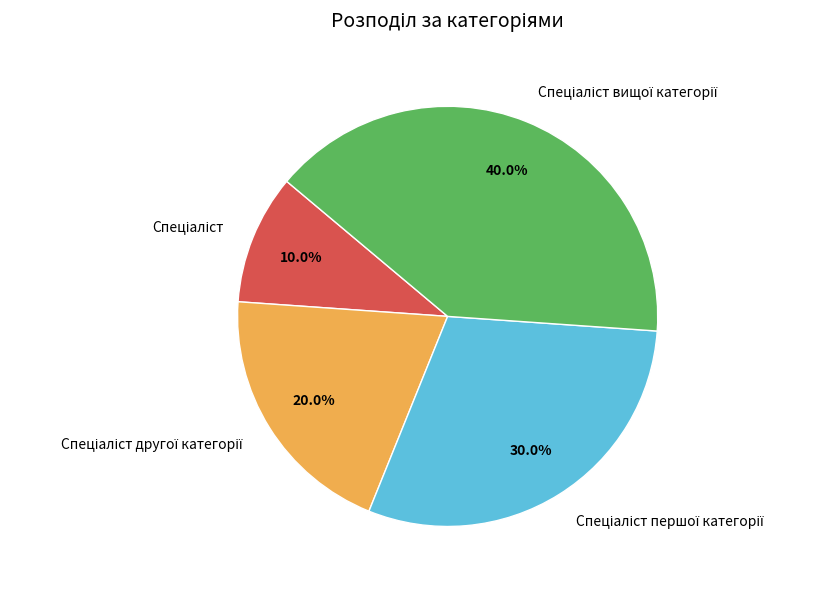

Is there a majority slice in this chart?

No